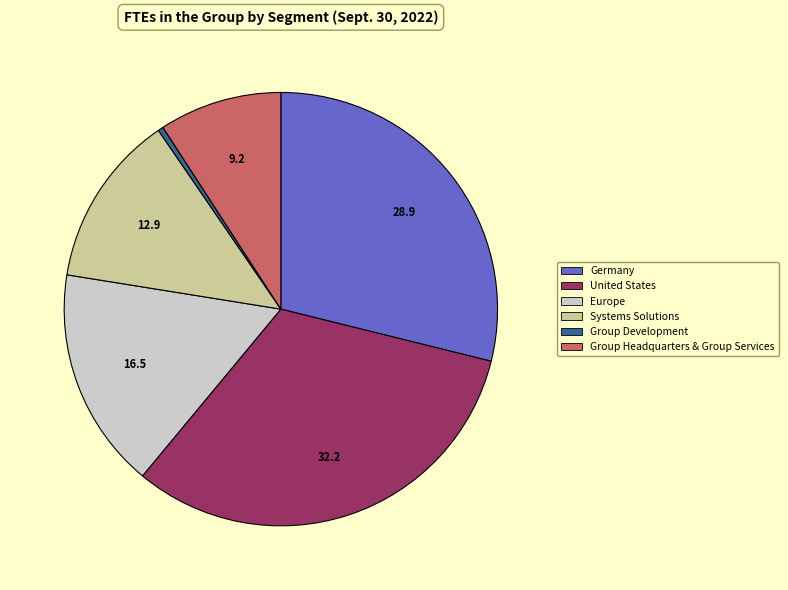

Does any single category account for the majority?

No